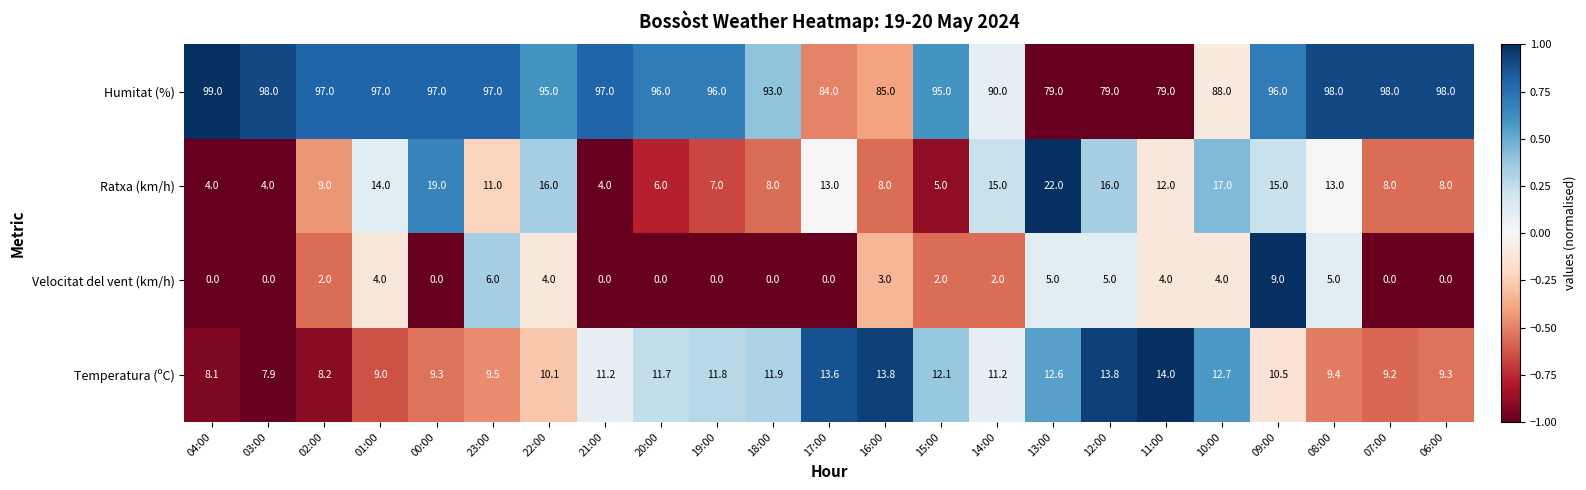

What is the difference between the highest and lowest values at 21:00?

97.0